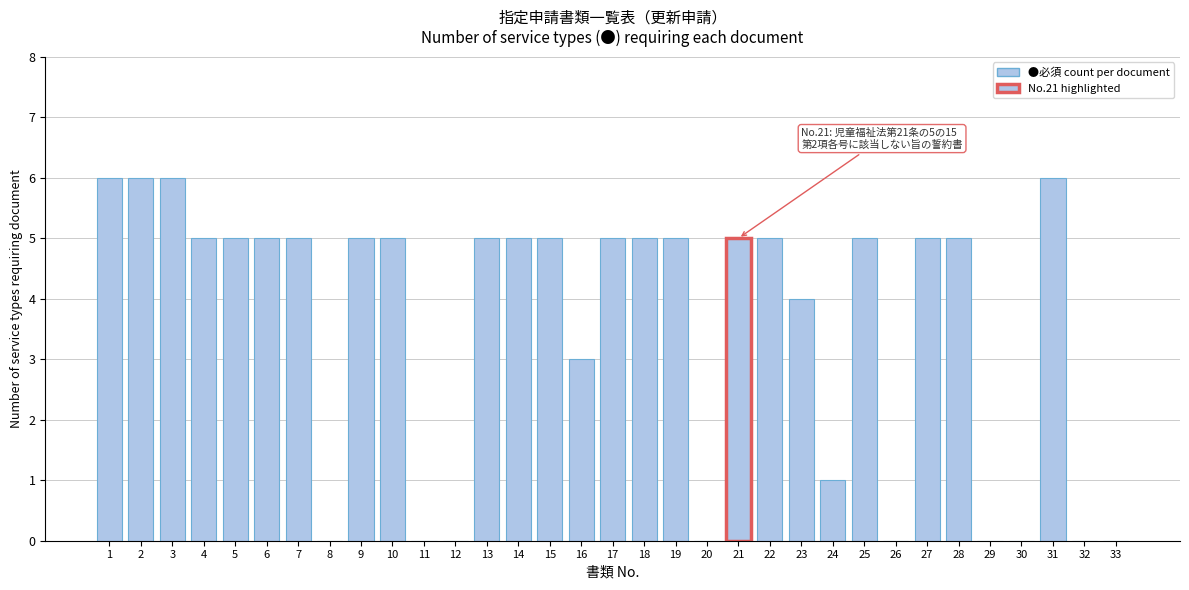

What is the sum of all values?

117